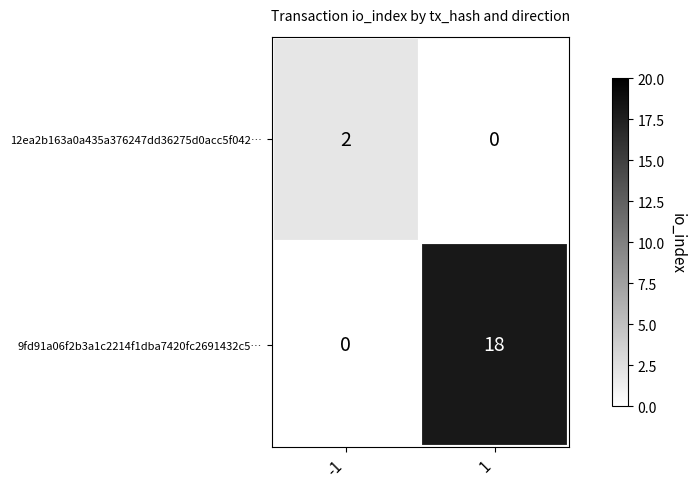

The 9fd91a06f2b3a1c2214f1dba7420fc2691432c5… series shows 32 at 1. True or false?

False